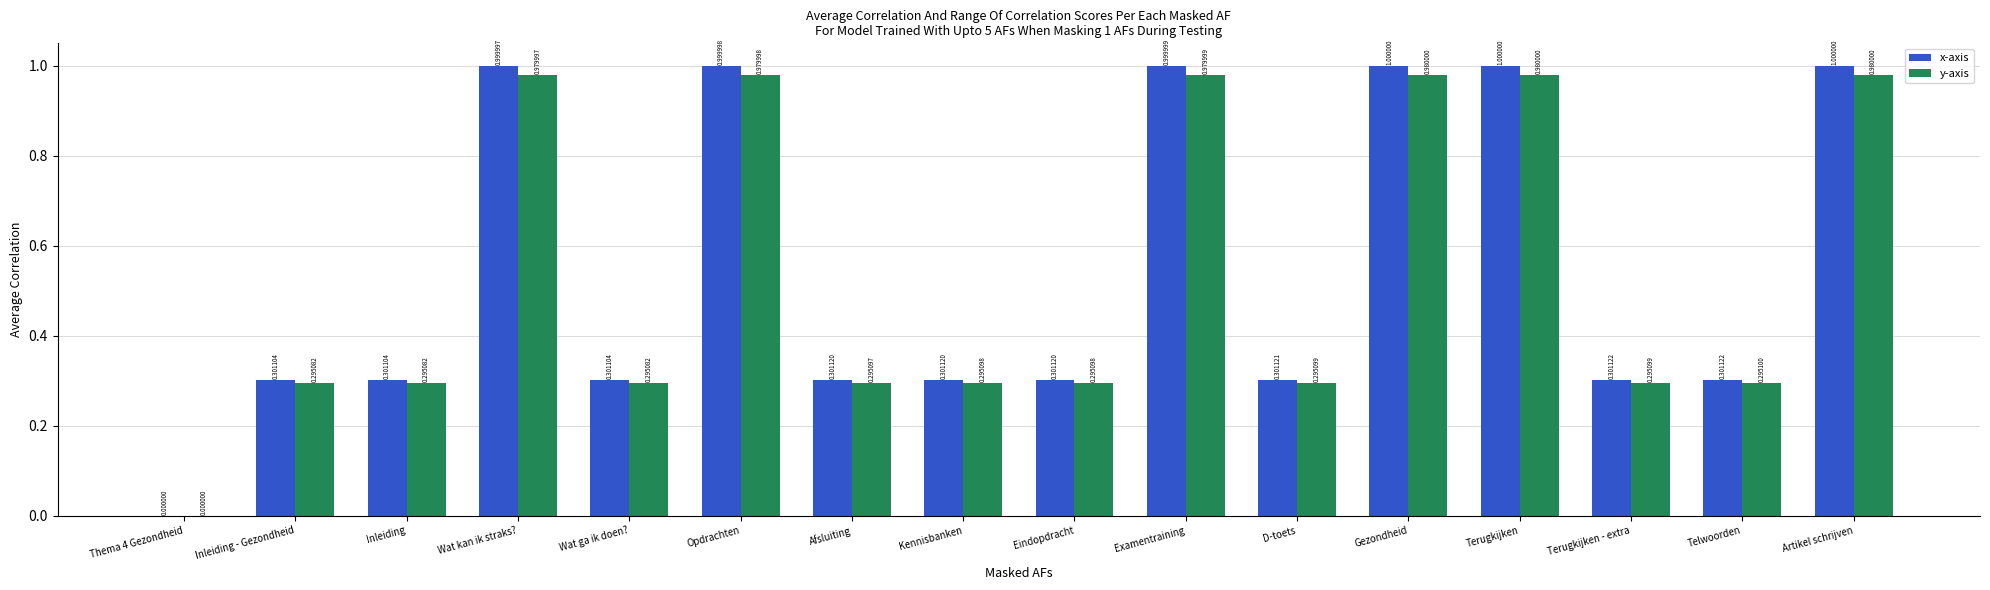

What is the sum of the y-axis values at D-toets and Gezondheid?

1.3